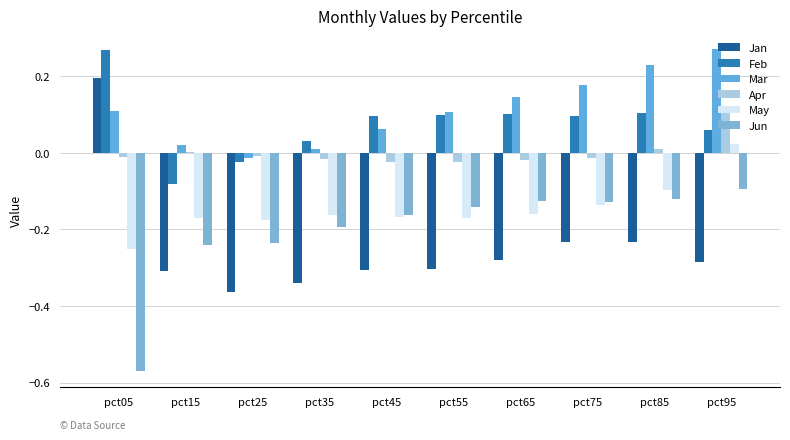

How many data points does each series have?

10